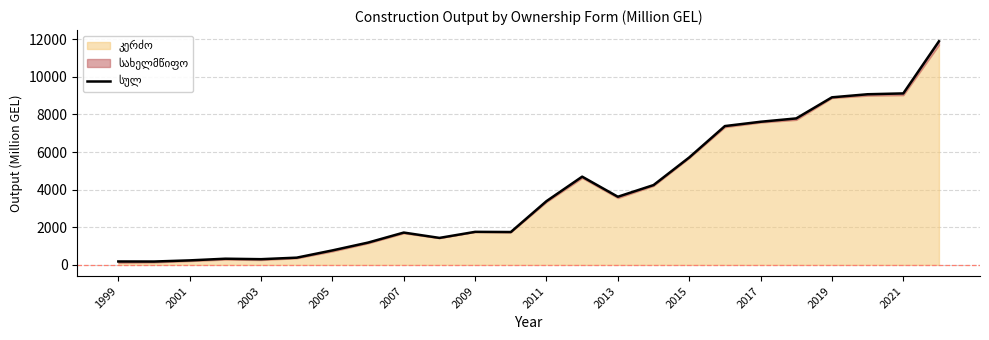

At which category does the chart reach its minimum across all series?

2001